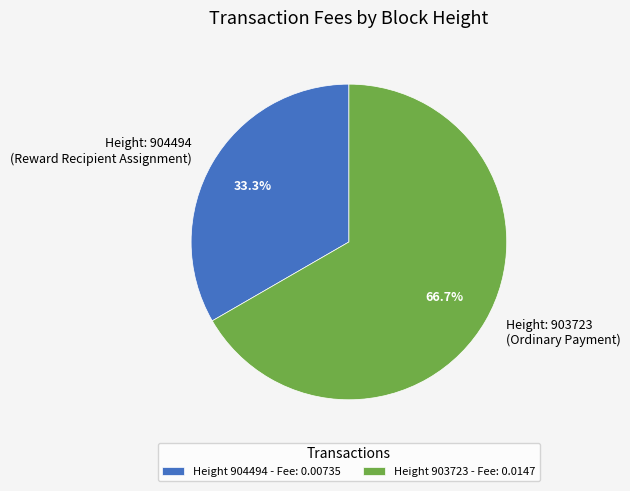

Does any single category account for the majority?

Yes